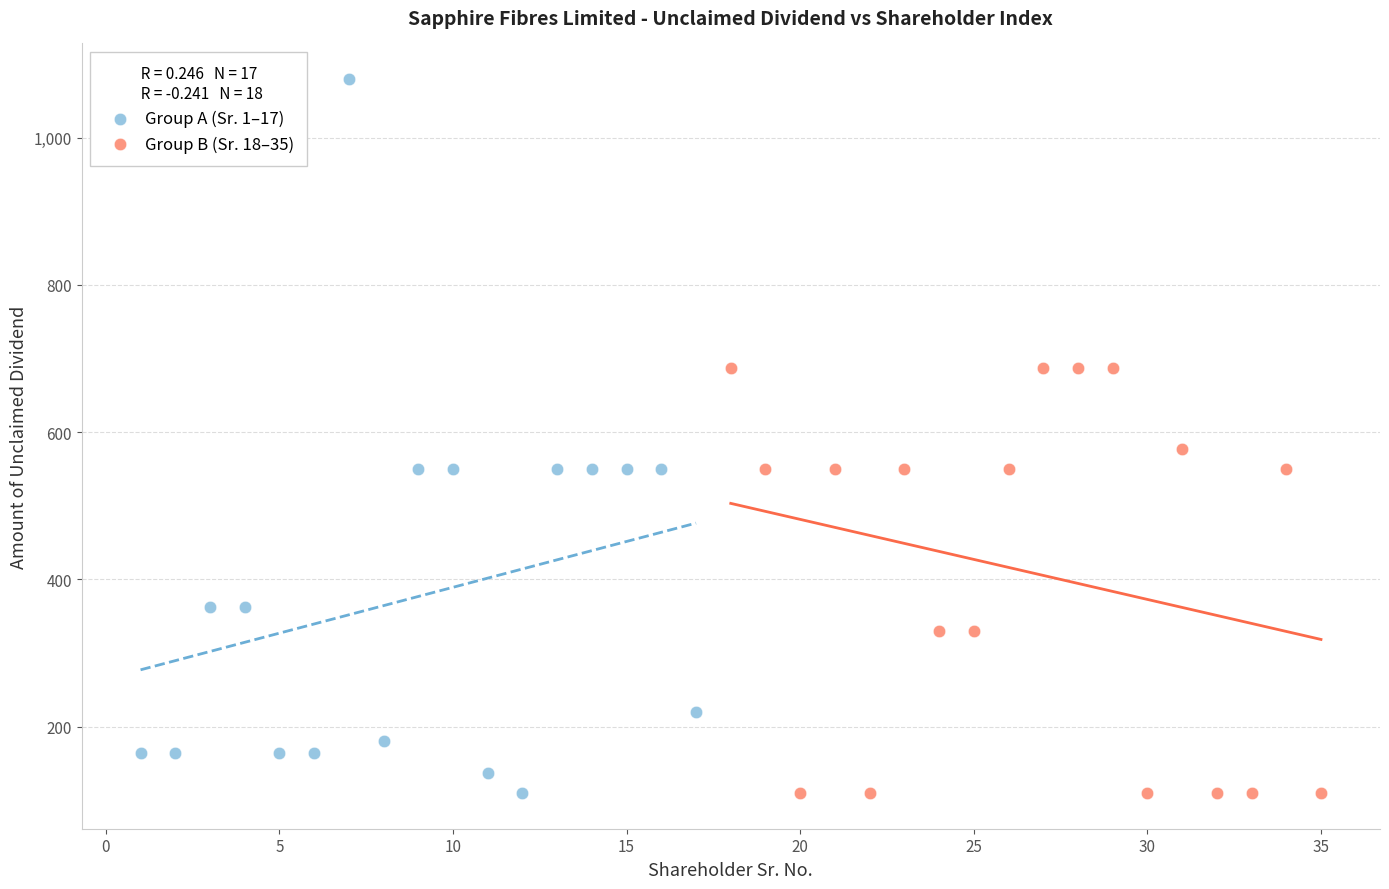

Which series contains the highest Y value?

Group A (Sr. 1–17)